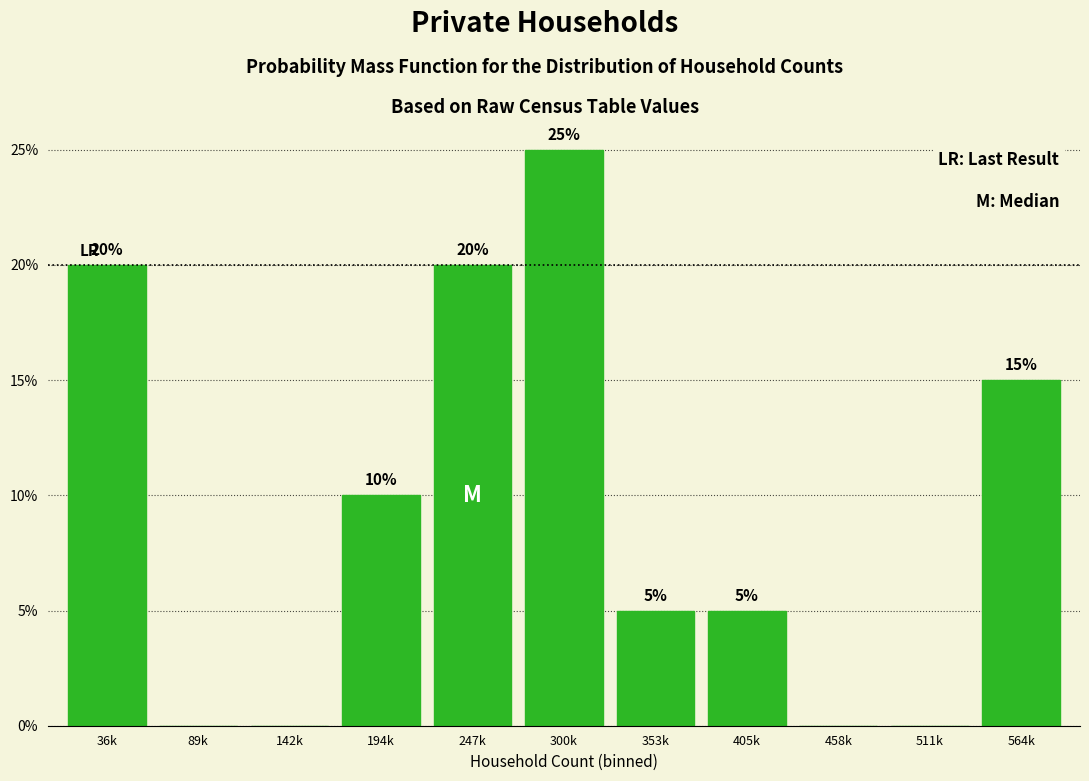

Reading left to right, what are all the values shown in this chart?

36k=20	89k=0	142k=0	194k=10	247k=20	300k=25	353k=5	405k=5	458k=0	511k=0	564k=15